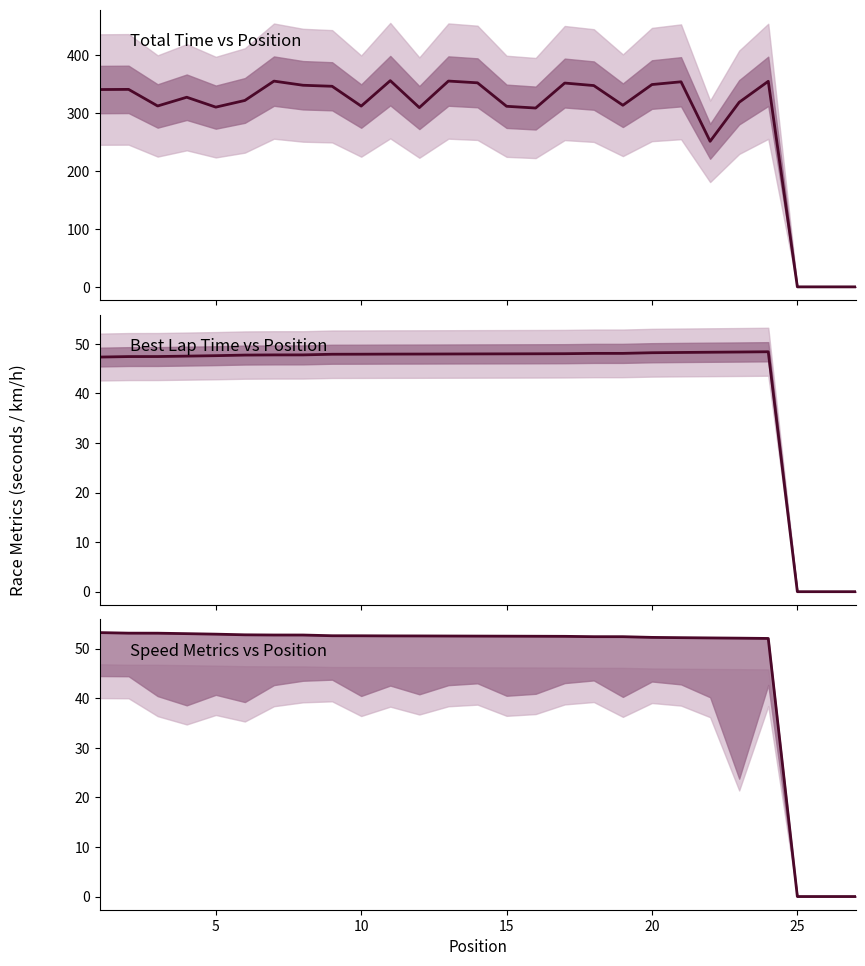

How many data points in Total Time are above 326?

14